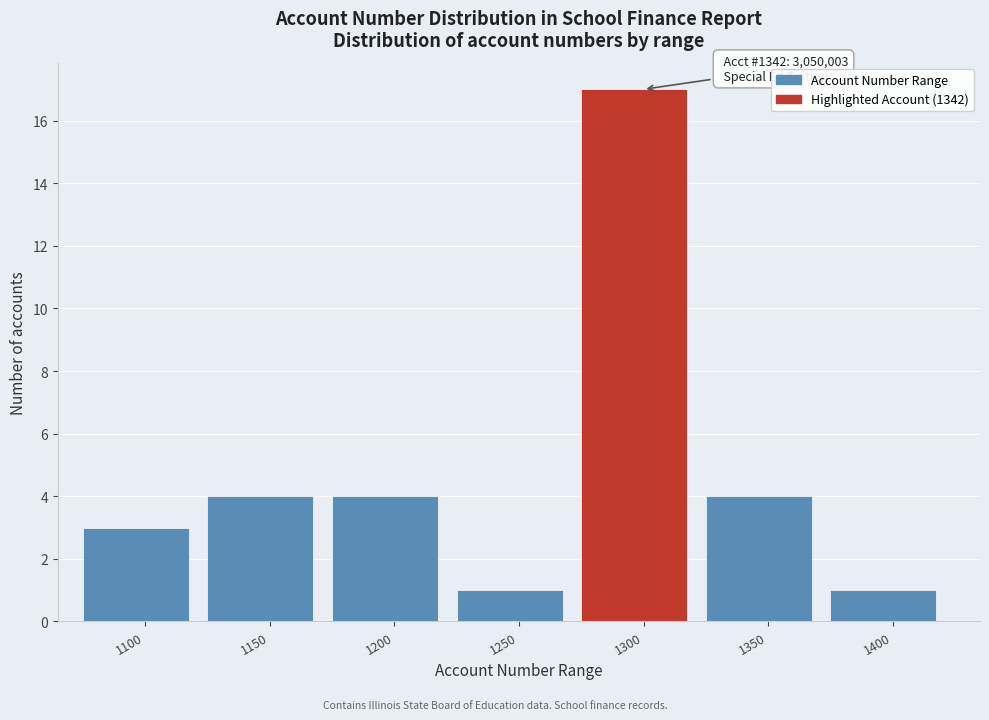

Reading left to right, extract all data points from this chart.

3	4	4	1	17	4	1